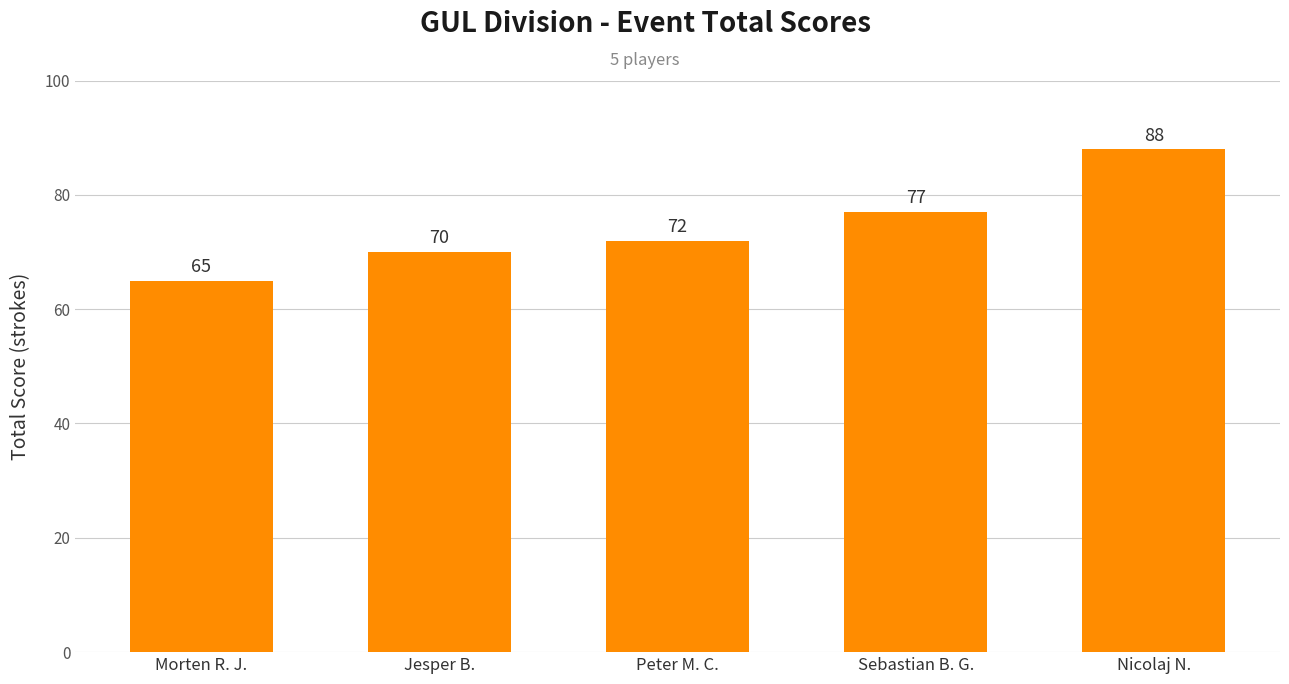

The value at Peter M. C. is 72. True or false?

True